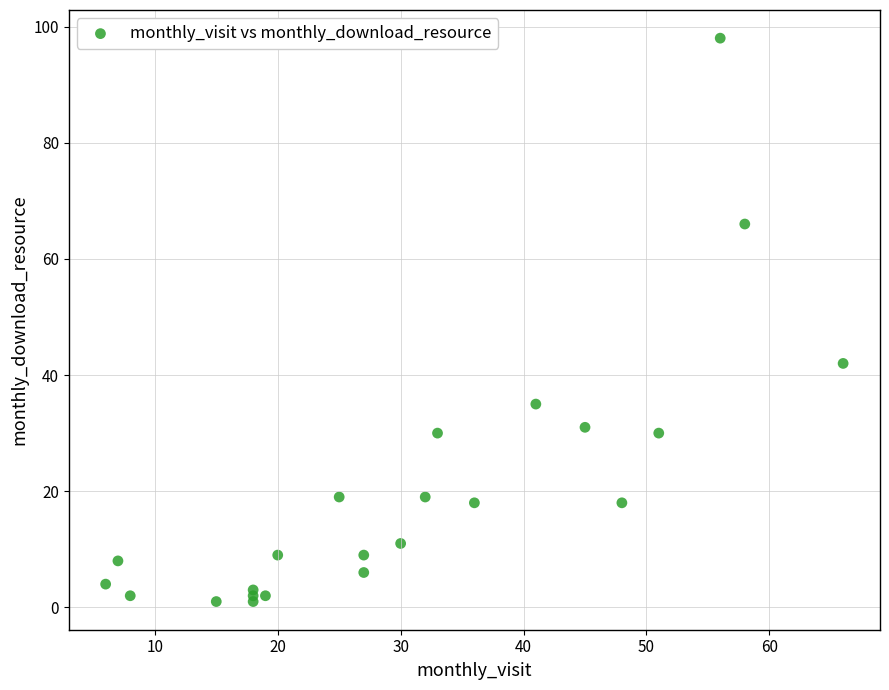

What Y value in the scatter plot is closest to 49?

42